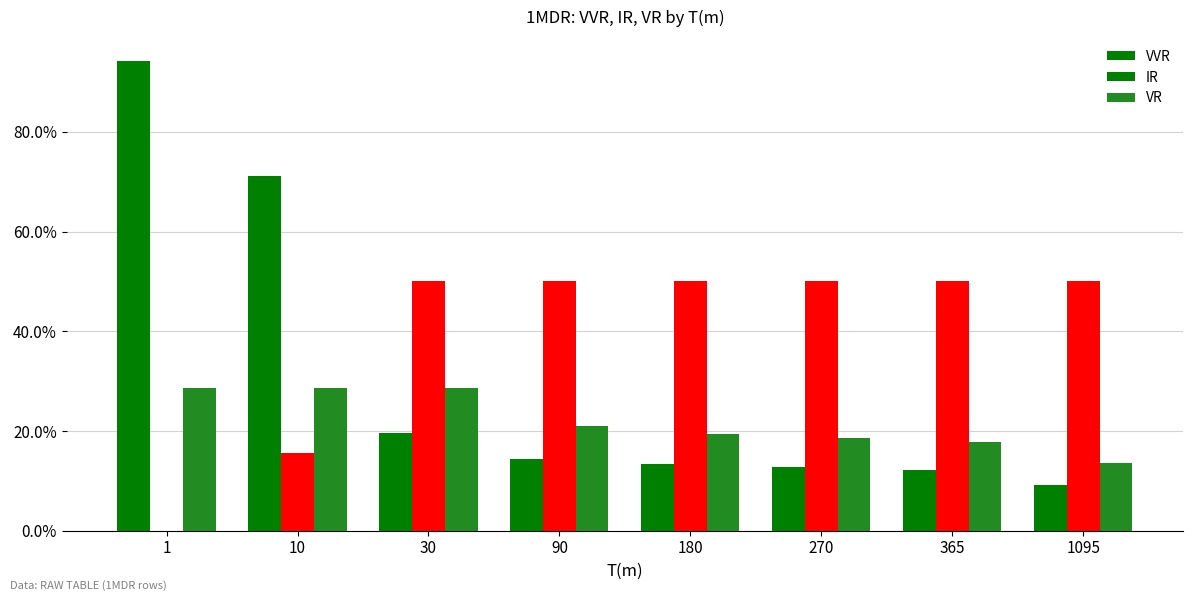

Are the bars grouped side by side (vs. stacked)?

Yes